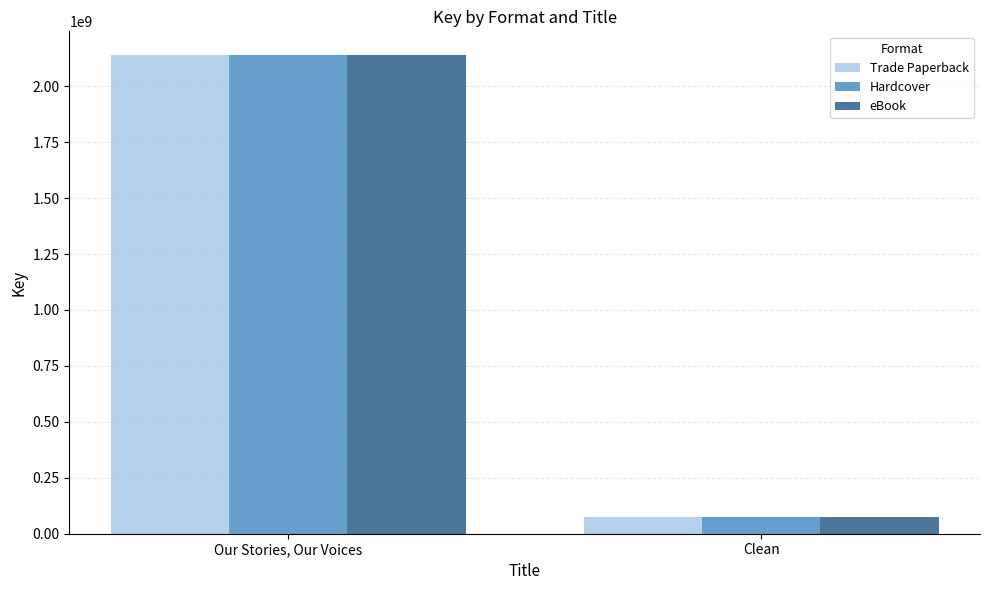

What is the sum of the Trade Paperback values at Our Stories, Our Voices and Clean?

2212573415